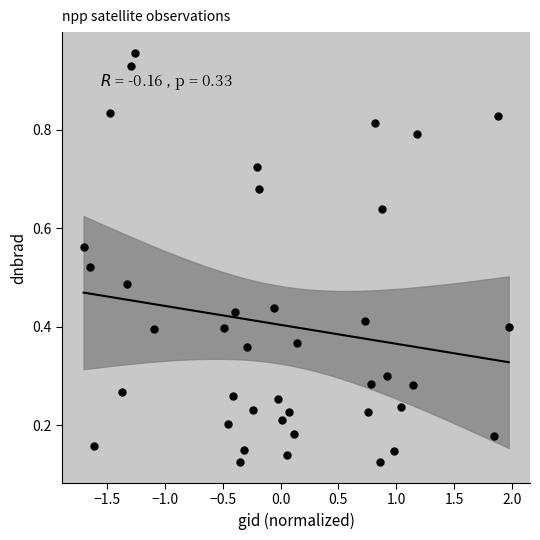

What is the range of X values (max minus min)?

3.7